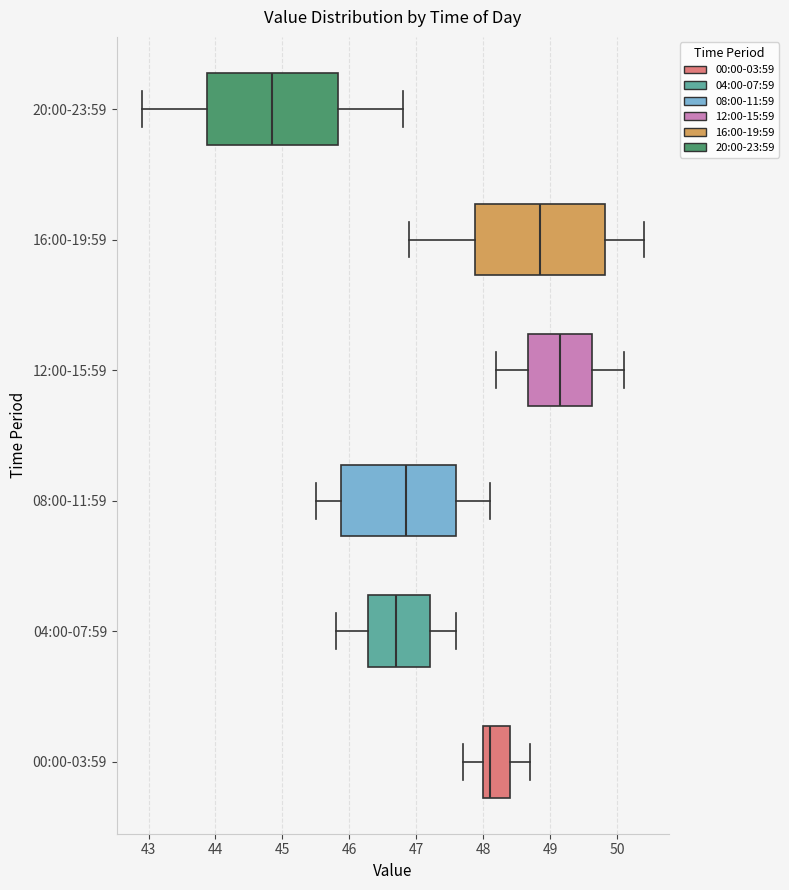

Which box's median line is the furthest to the left?

20:00-23:59